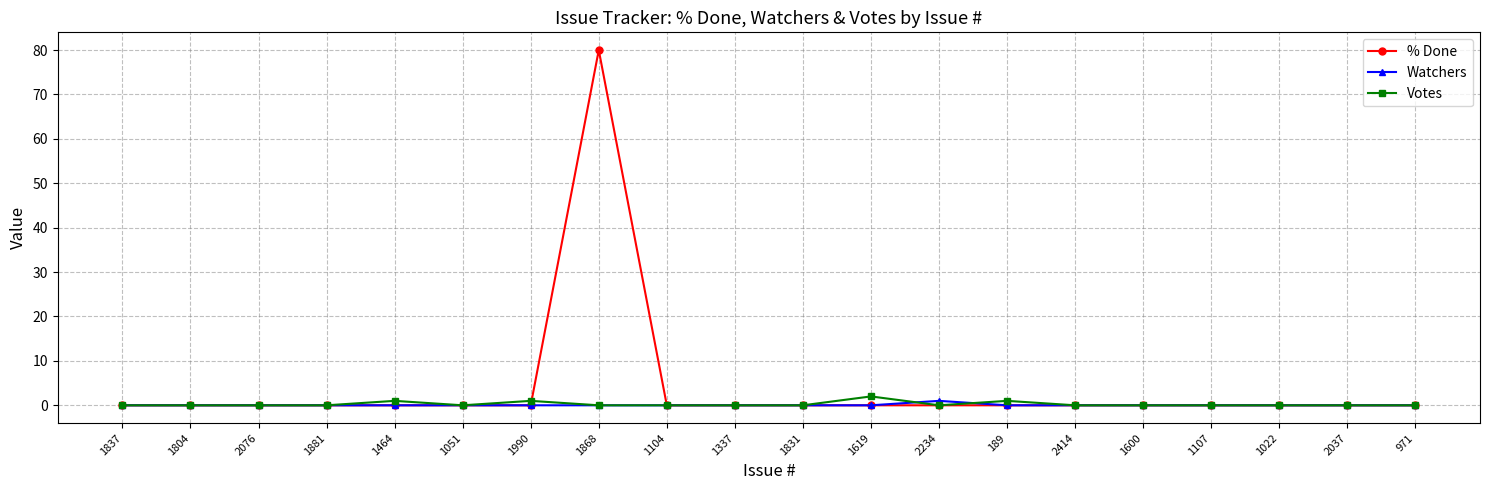

Reading left to right, transcribe all the data shown in this chart.

% Done: 0	0	0	0	0	0	0	80	0	0	0	0	0	0	0	0	0	0	0	0
Watchers: 0	0	0	0	0	0	0	0	0	0	0	0	1	0	0	0	0	0	0	0
Votes: 0	0	0	0	1	0	1	0	0	0	0	2	0	1	0	0	0	0	0	0